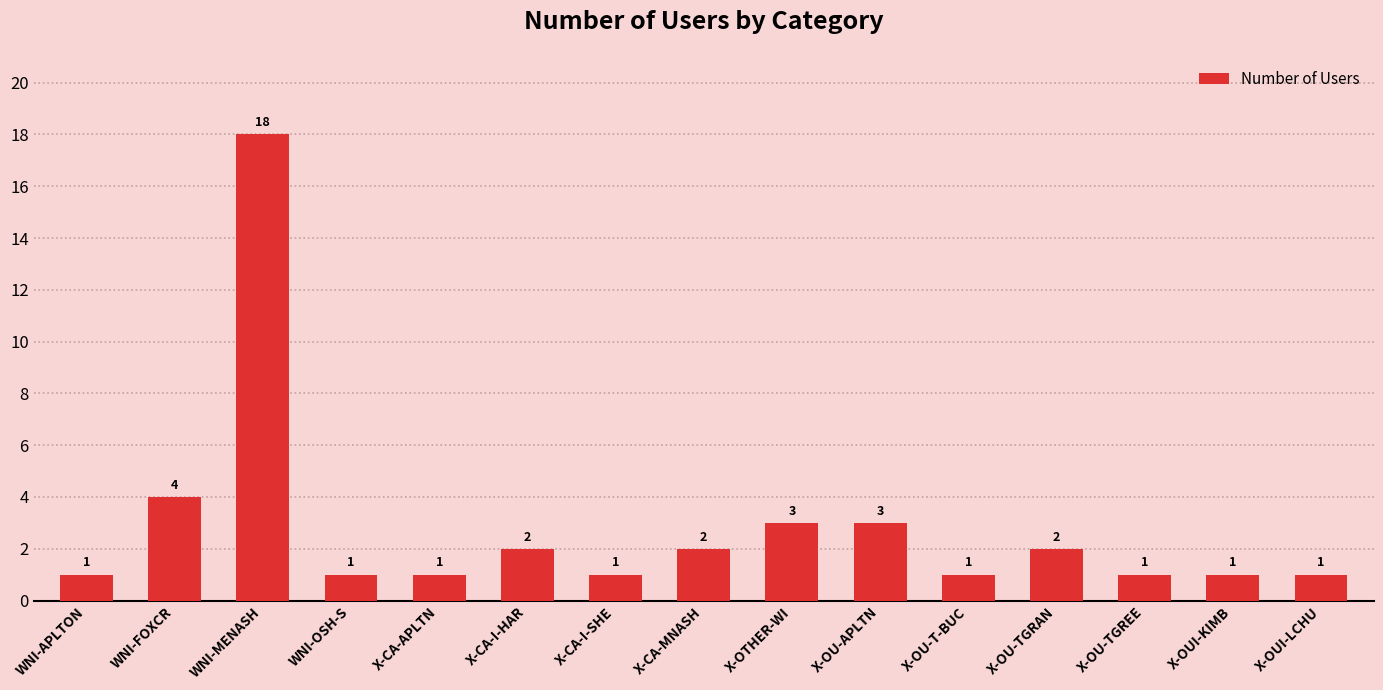

Reading left to right, list all the values displayed in this chart.

1	4	18	1	1	2	1	2	3	3	1	2	1	1	1